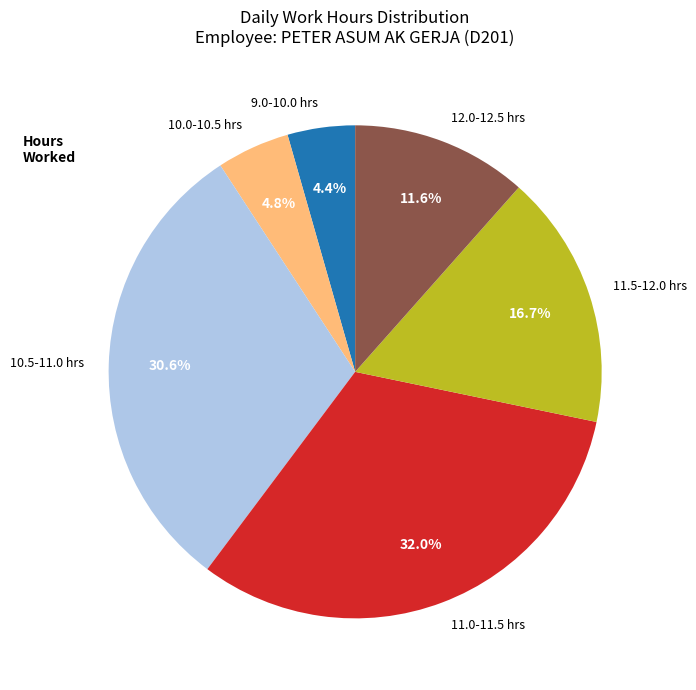

Is there a majority slice in this chart?

No